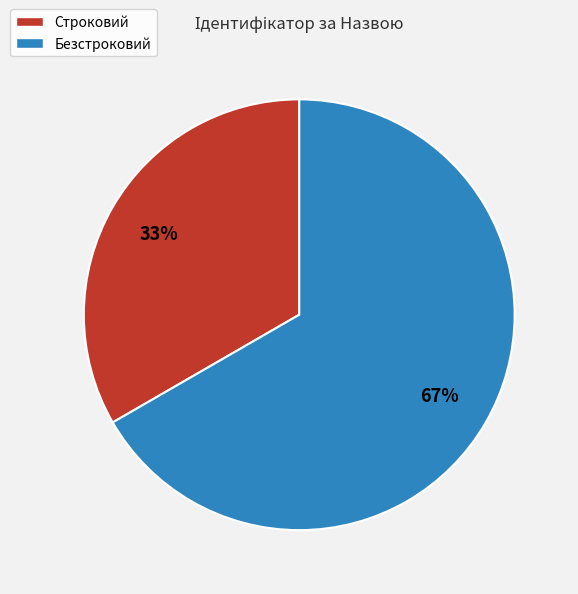

To the nearest percent, what percentage of the pie is Строковий?

33%